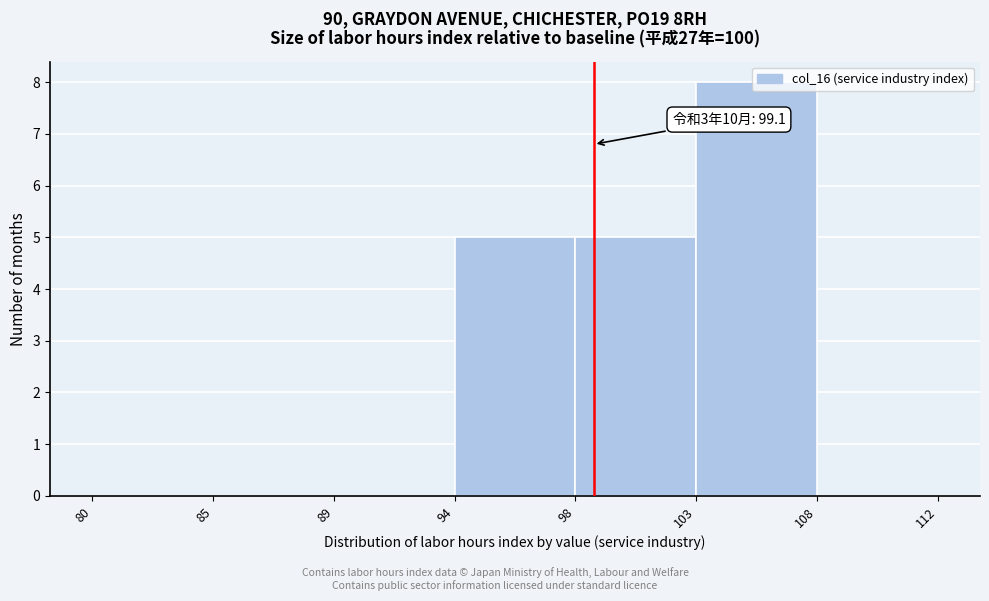

What is the sum of all values?

18